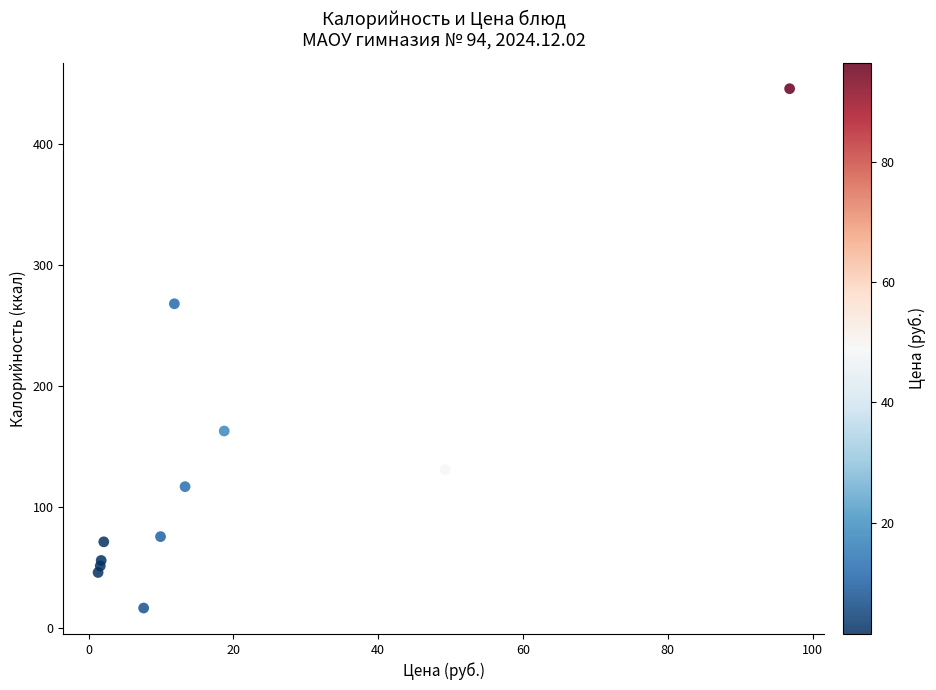

What Y value in the scatter plot is closest to 230?

267.6